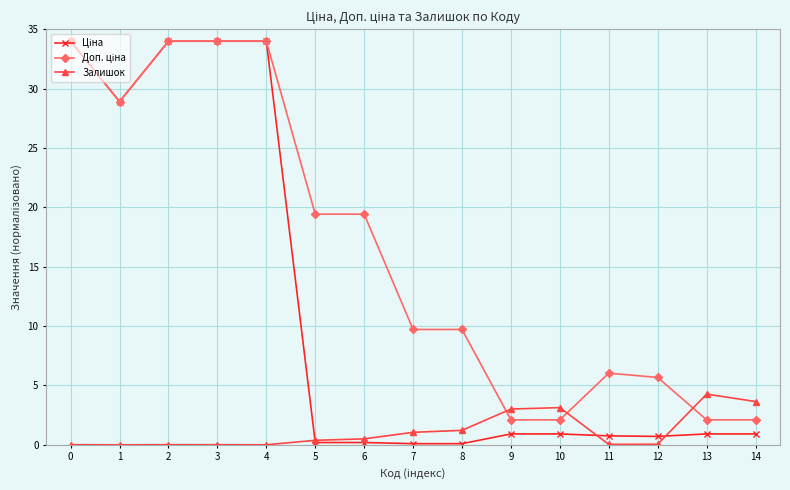

The Залишок series shows 0.0 at 1. True or false?

True